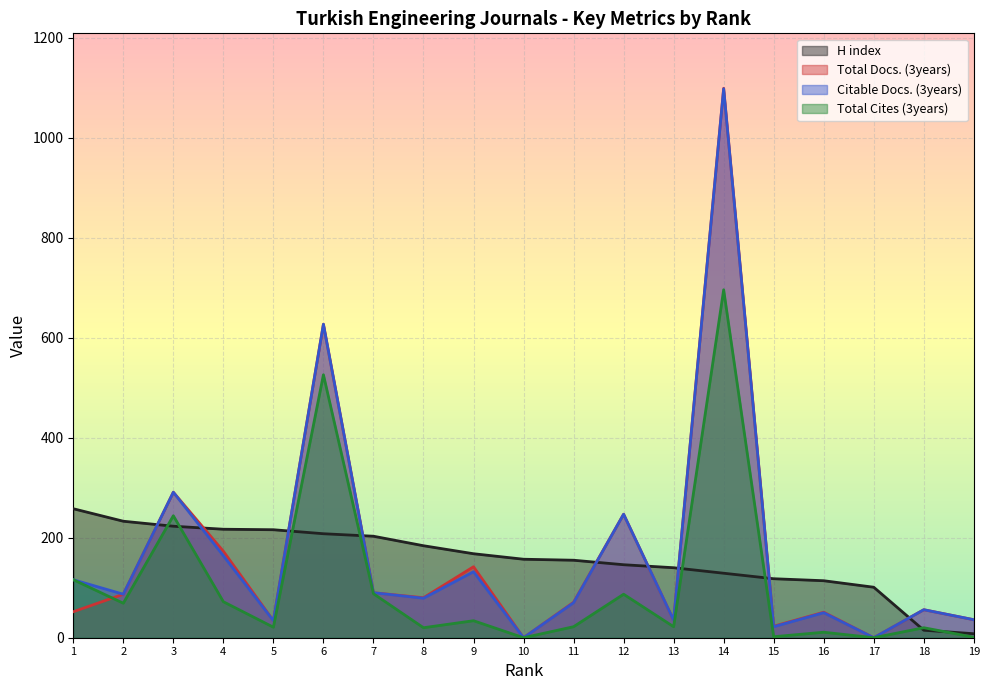

Does the chart display data point markers on the line(s)?

No